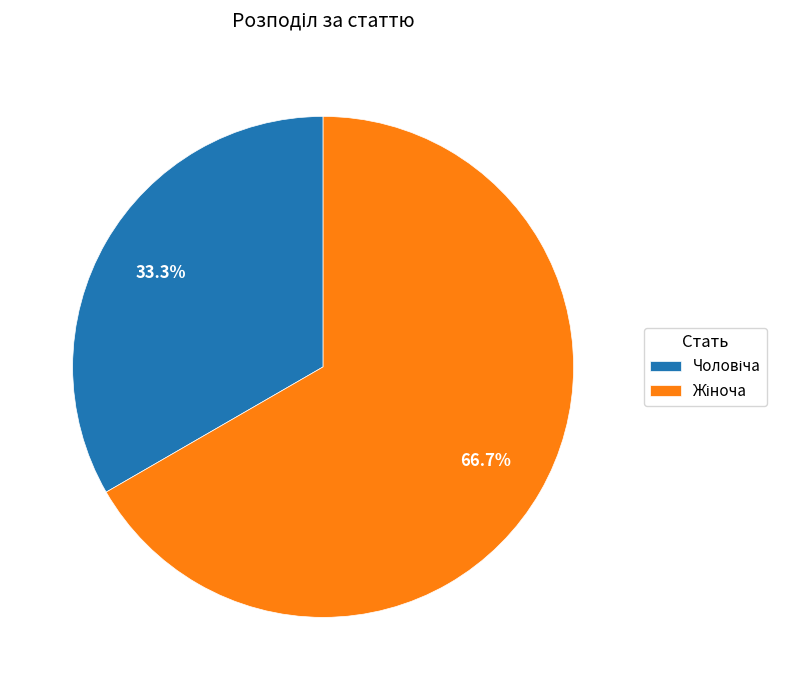

Does any single category account for the majority?

Yes